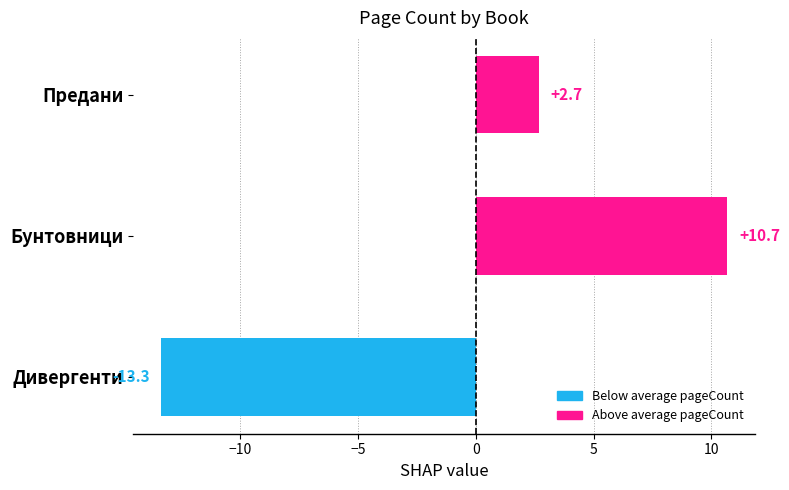

How many series are shown in this chart?

1